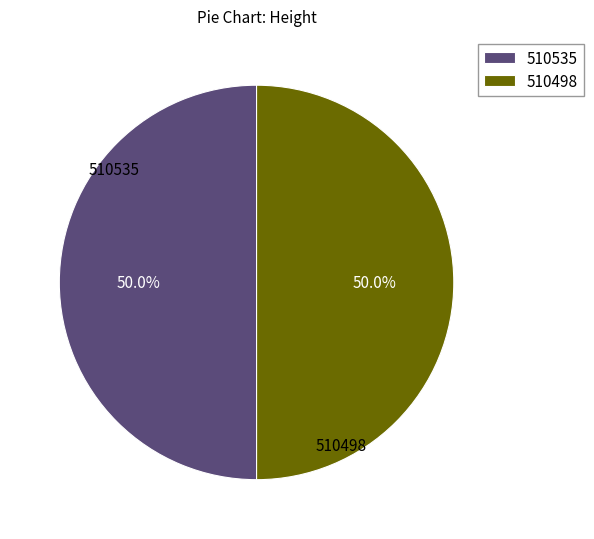

To the nearest percent, what portion does 510535 represent?

50%